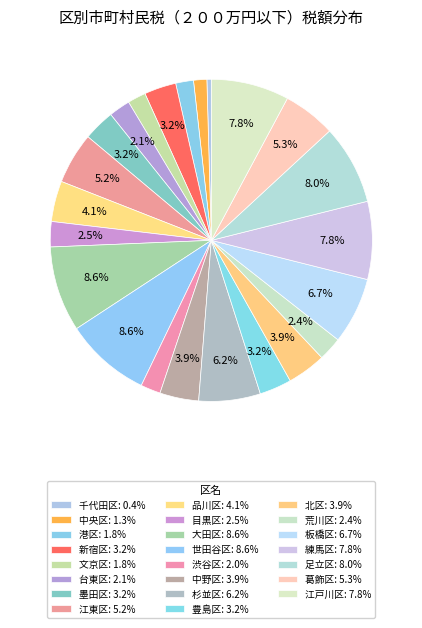

Is it true that 品川区 is 4% of the pie?

True